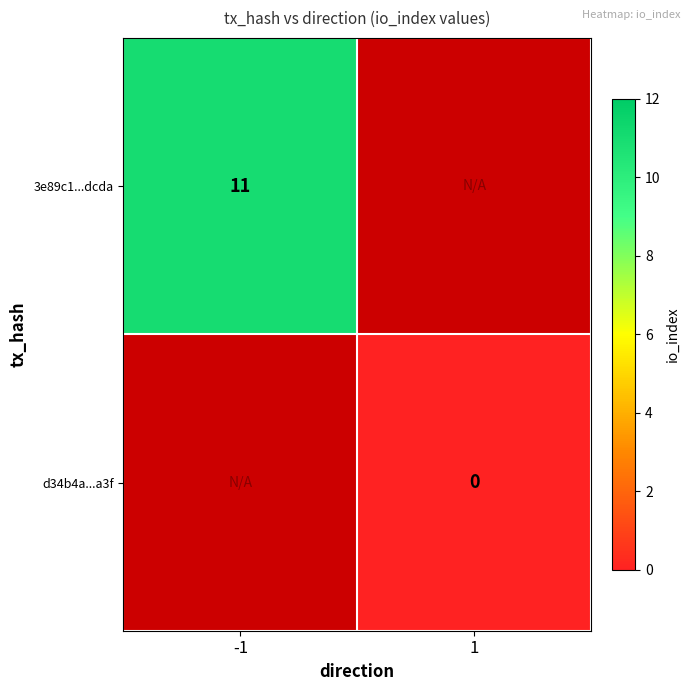

Is the value of d34b4a...a3f at 1 greater than the value of 3e89c1...dcda at -1?

No